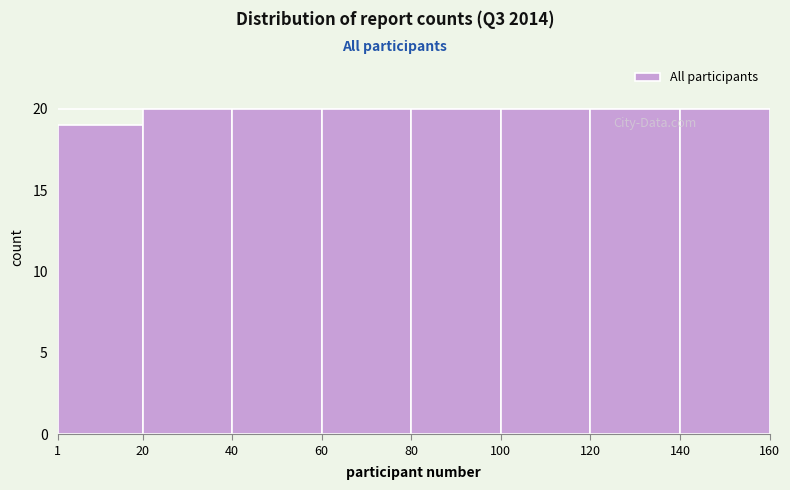

What is the height of the bar covering 40 to 60 on the x-axis? The values are not printed on the chart, so give them approximately, as read against the axis.

20